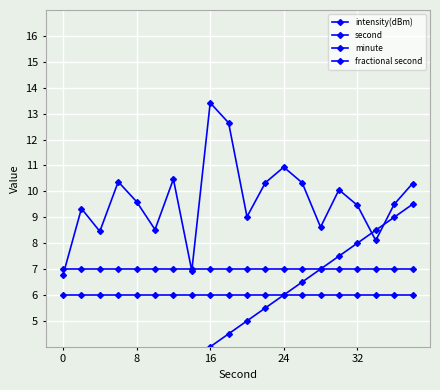

True or false: fractional second and minute cross at least once.

False